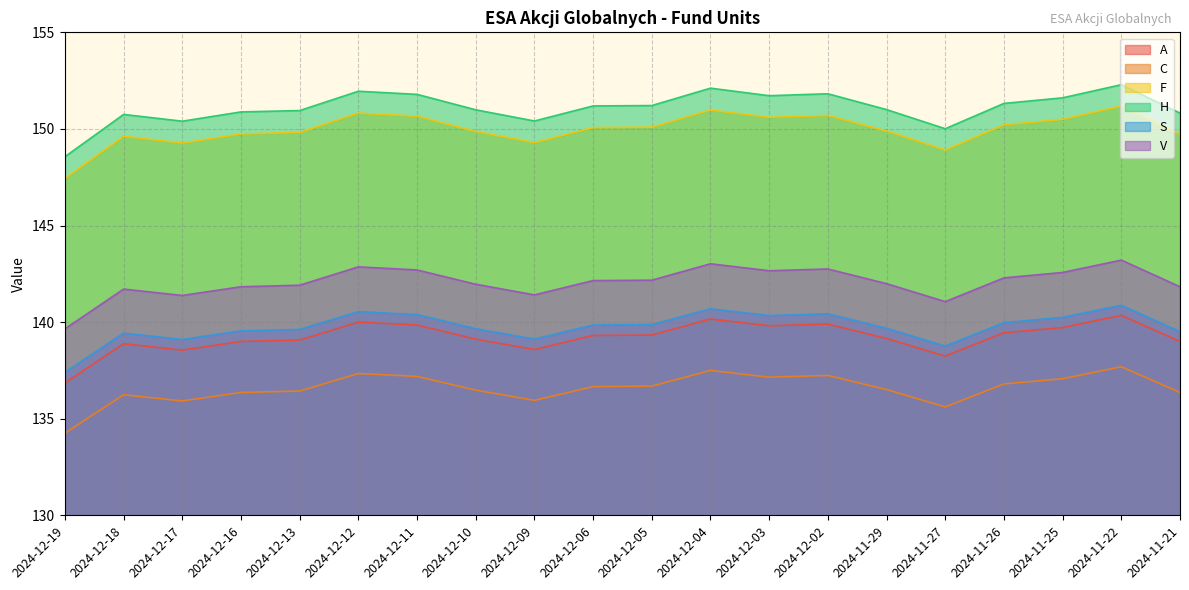

In H, how many points are lower than both neighbors (excluding endpoints)?

4